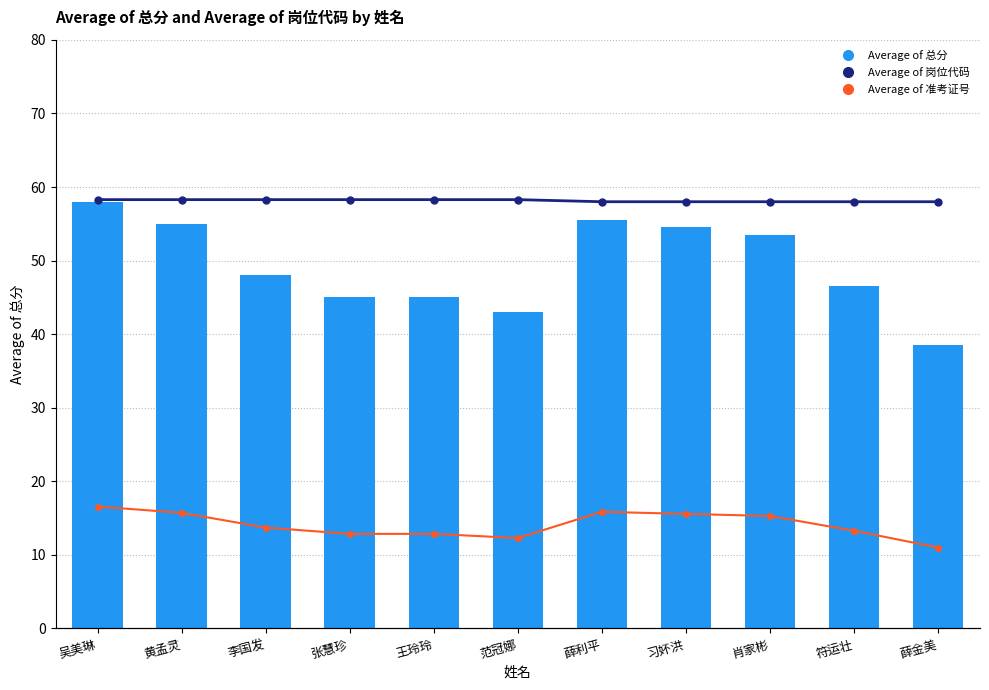

What is the label of the 5th bar from the right?

薛利平